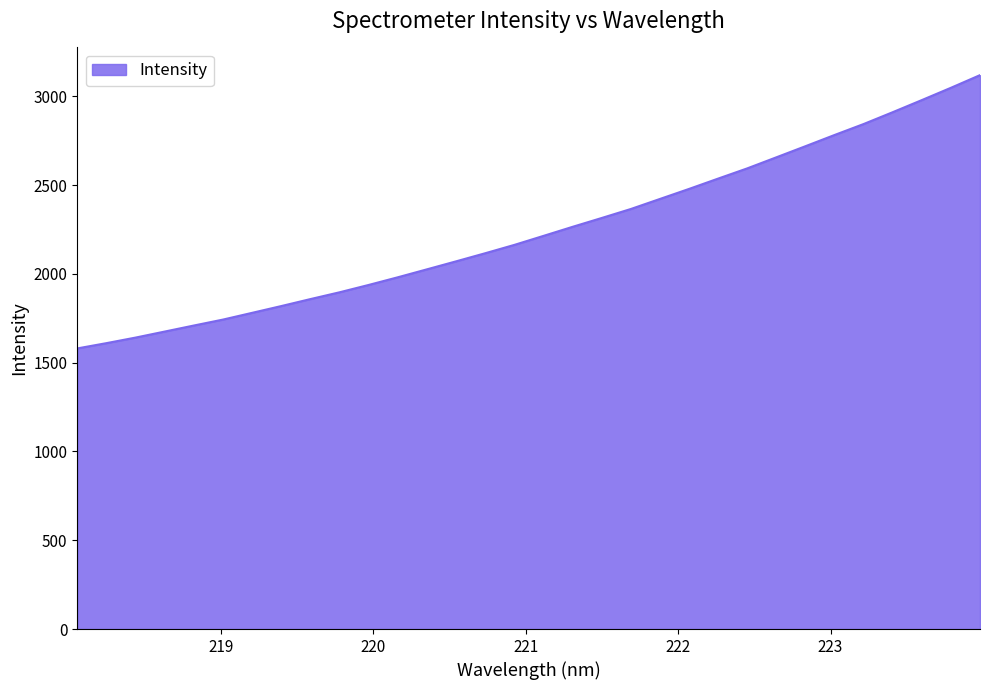

What is the smallest value displayed?

1580.5